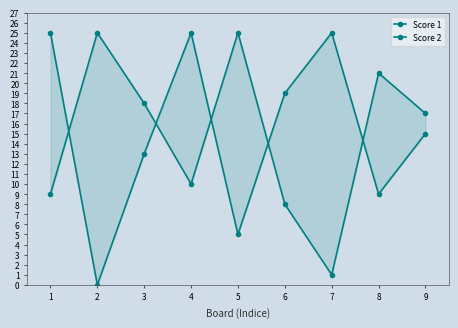

At how many categories does at least one series exceed 14?

9